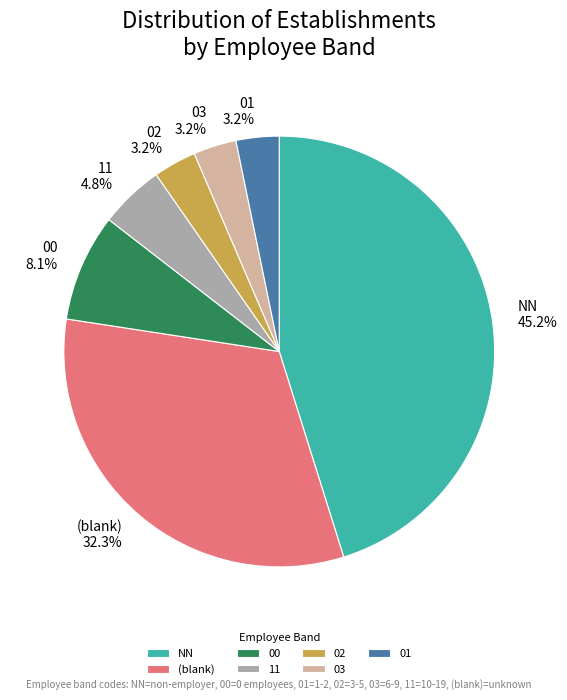

To the nearest percent, what portion does NN represent?

45%